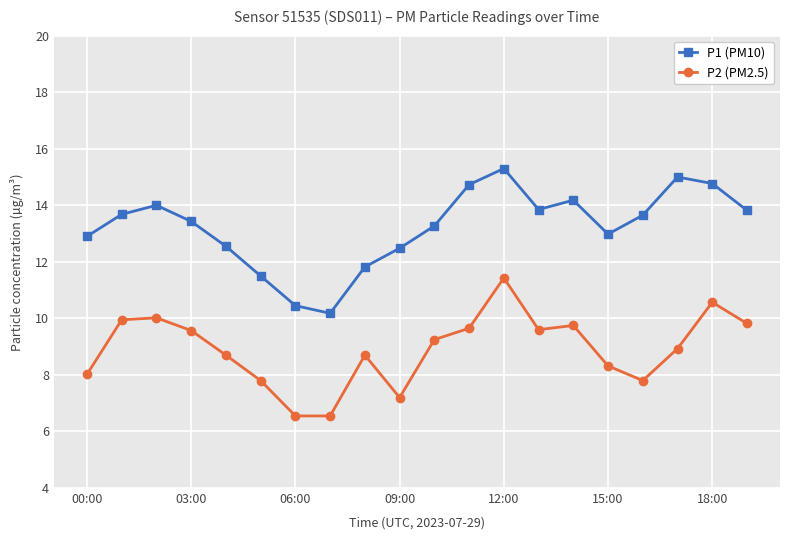

List the series in order of their peak value, highest first.

P1 (PM10), P2 (PM2.5)